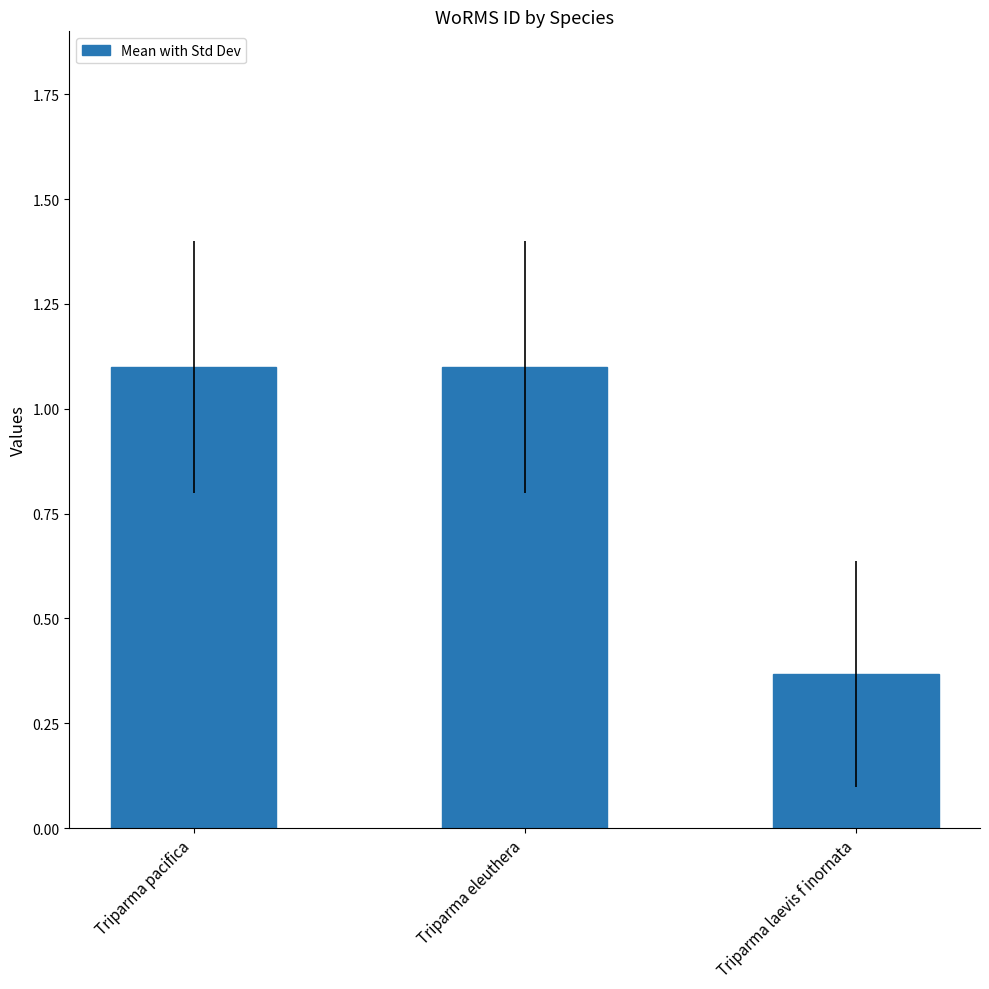

The value at Triparma eleuthera is 1.1. True or false?

True